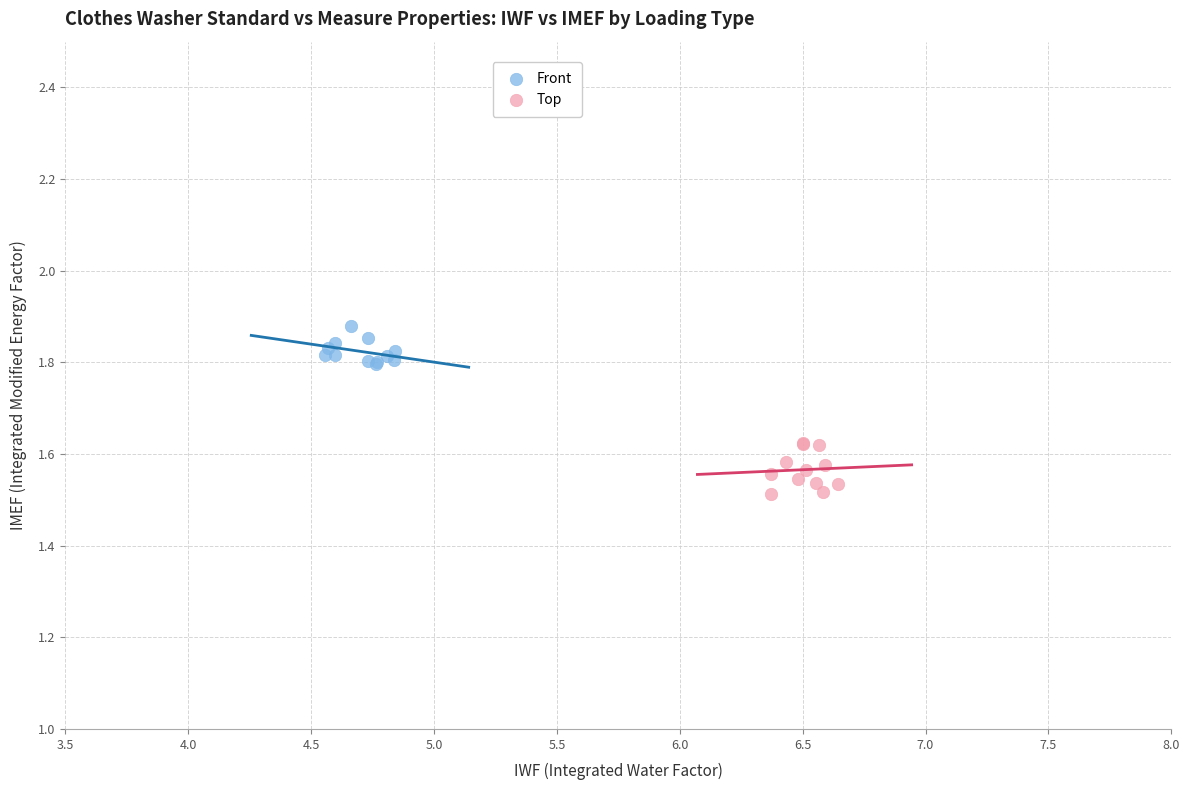

Which series has the largest Y range (max minus min)?

Top